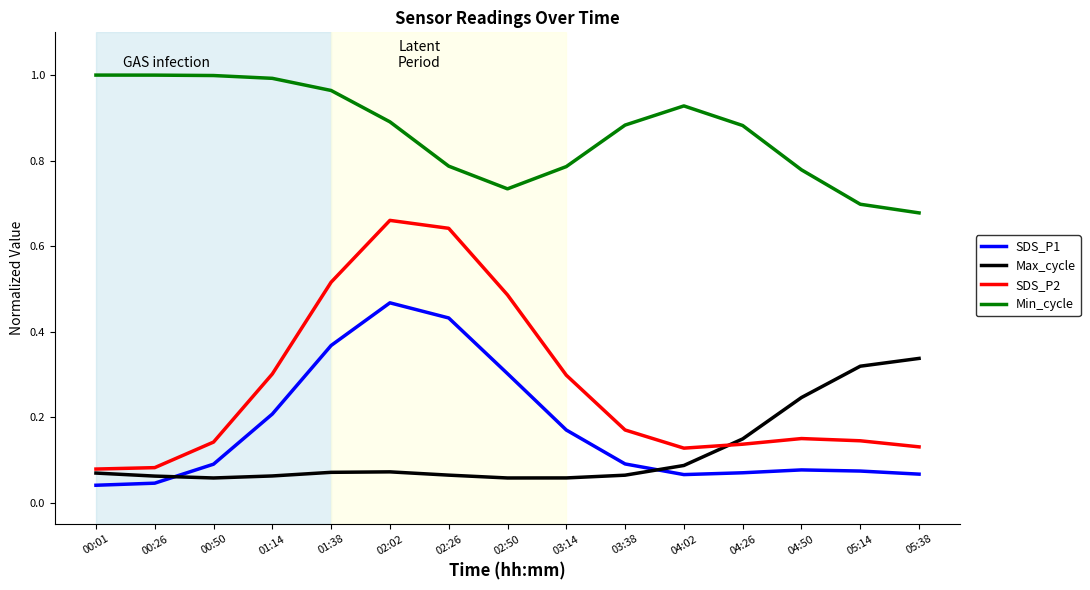

True or false: Min_cycle and SDS_P2 cross at least once.

False